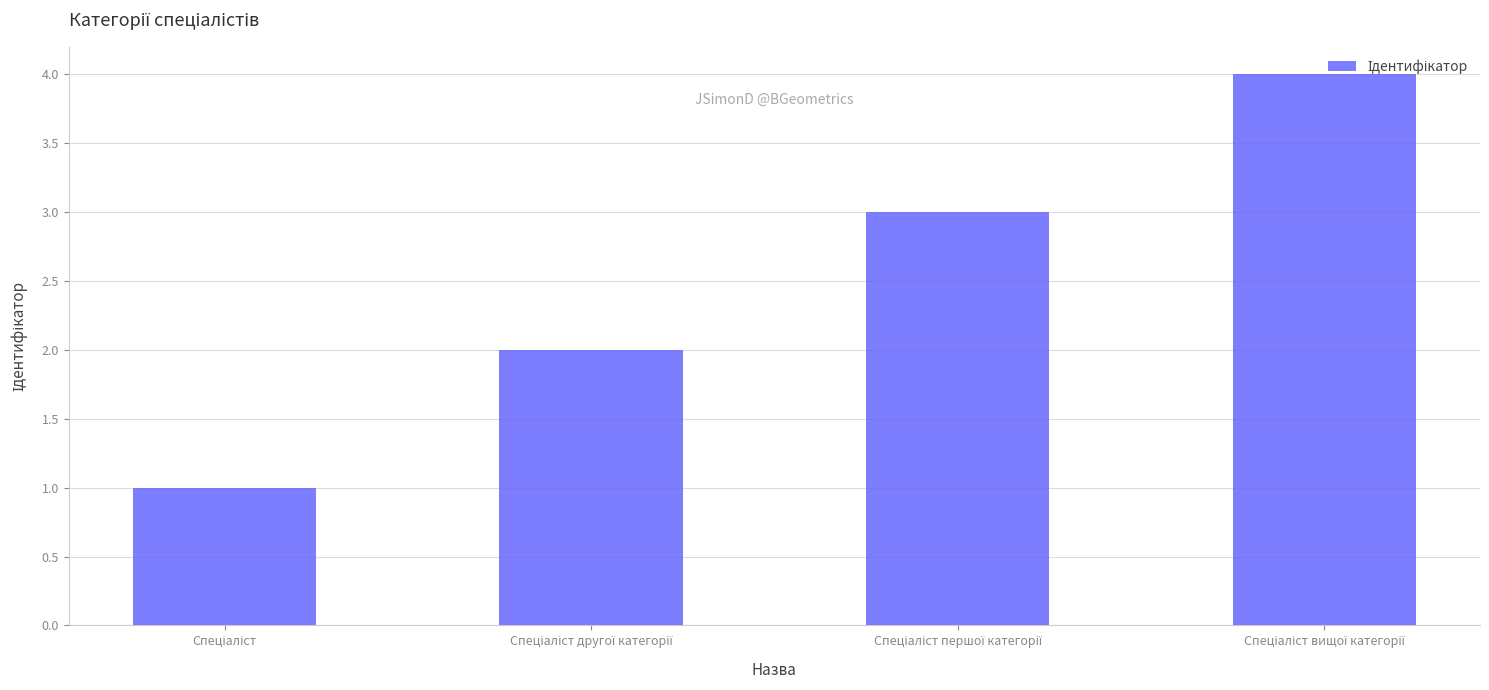

What is the greatest value displayed?

4